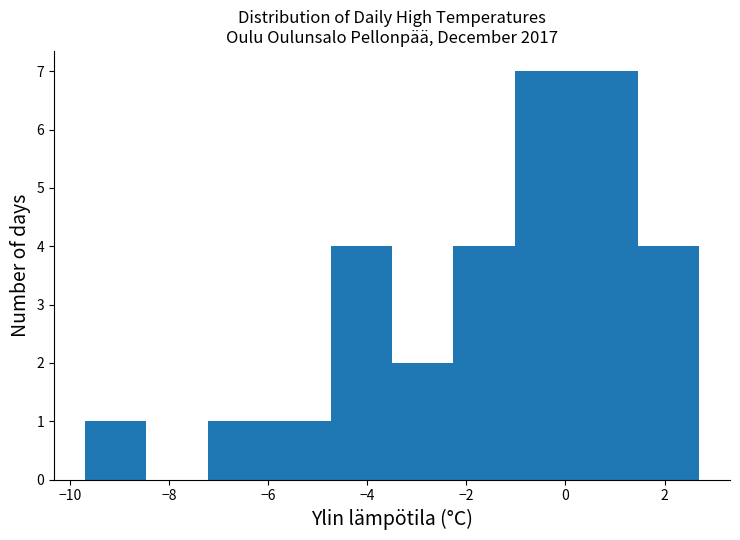

Reading left to right, list every bar in this chart as the range it spans on the x-axis followed by its height. Neither the bar edges nor the heights are printed on the chart, so give them approximately, as read against the axes.

-9.70 to -8.46: 1
-8.46 to -7.22: 0
-7.22 to -5.98: 1
-5.98 to -4.74: 1
-4.74 to -3.50: 4
-3.50 to -2.26: 2
-2.26 to -1.02: 4
-1.02 to 0.22: 7
0.22 to 1.46: 7
1.46 to 2.70: 4